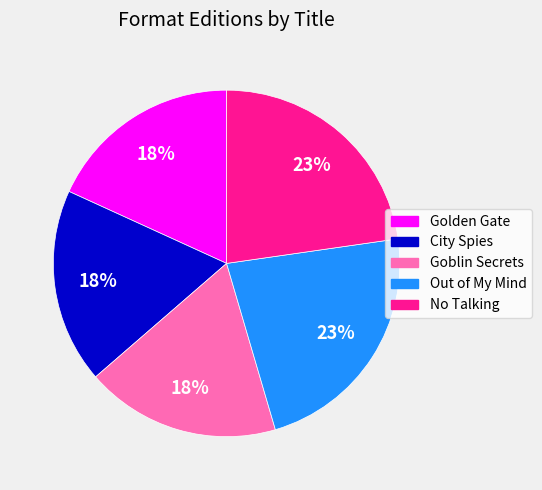

Which has a higher value, Golden Gate or Out of My Mind?

Out of My Mind